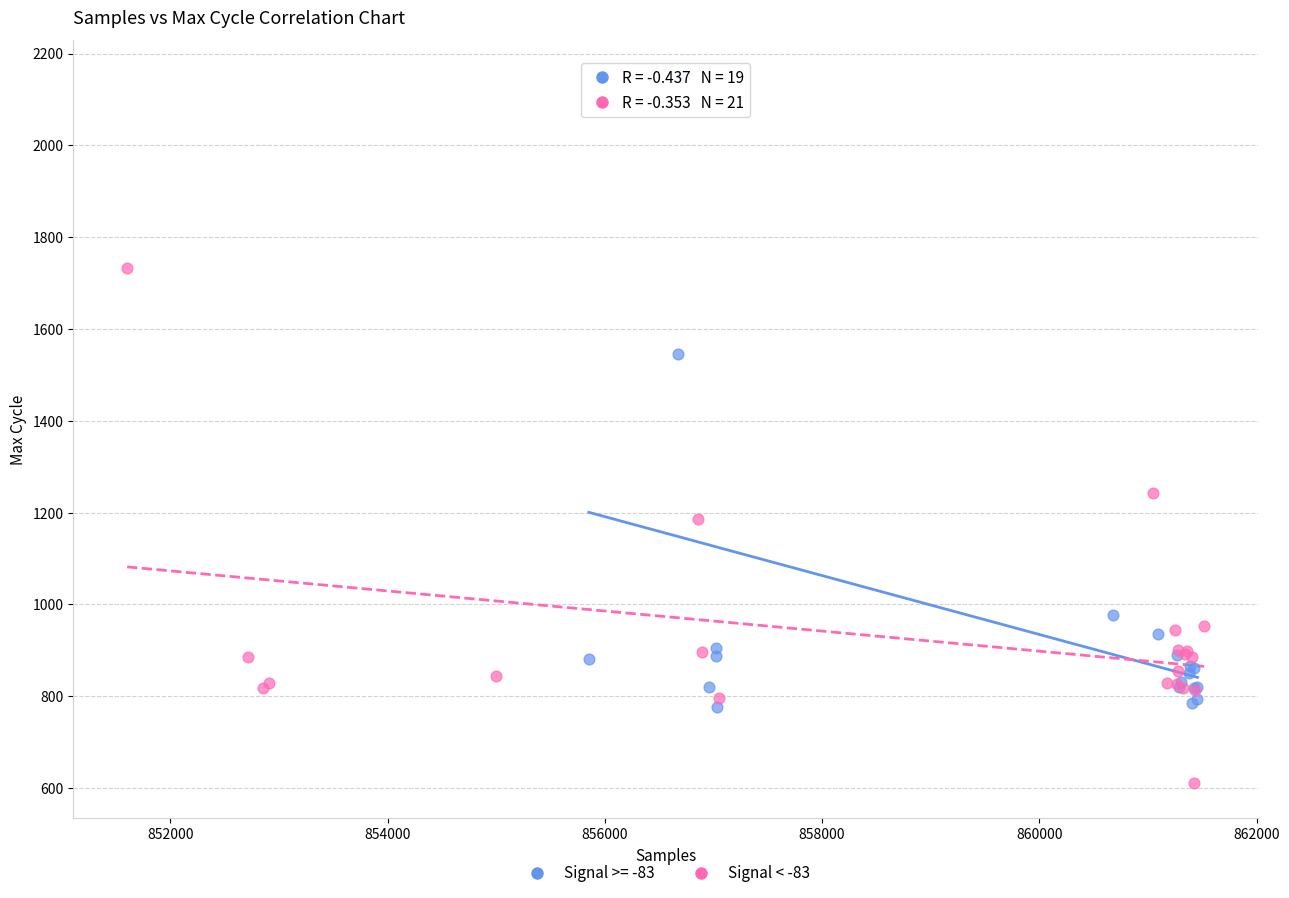

Which series reaches the maximum Y coordinate?

Signal >= -83